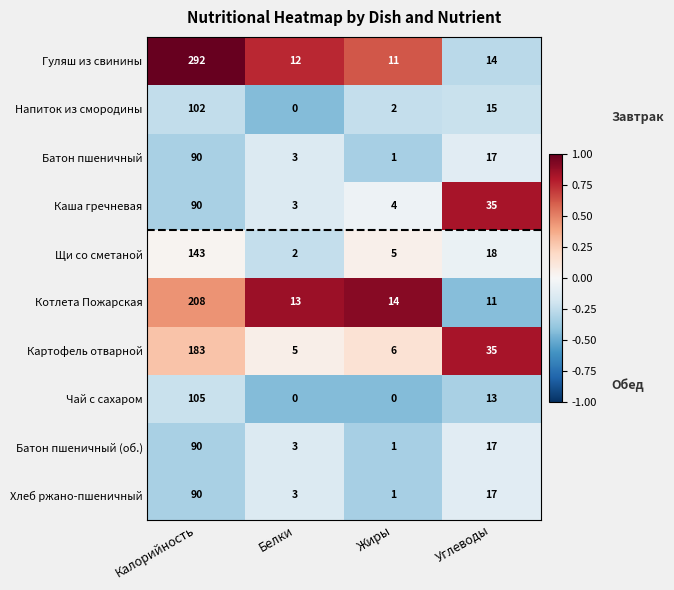

What is the average value of the Щи со сметаной series?

42